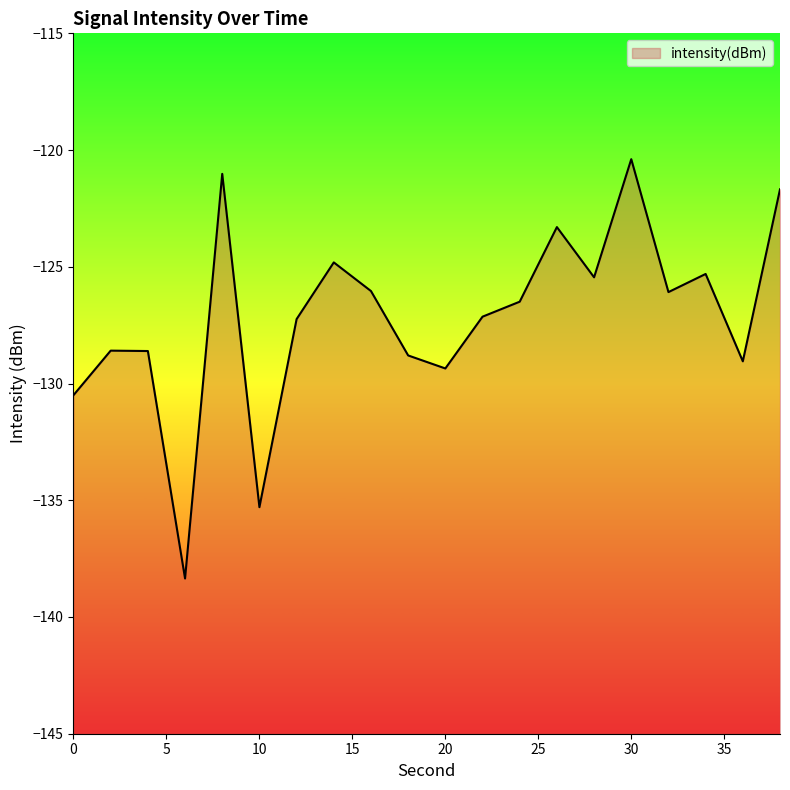

Reading left to right, what are all the values shown in this chart?

-130.5	-128.6	-128.6	-138.4	-121.0	-135.3	-127.2	-124.8	-126.0	-128.8	-129.4	-127.1	-126.5	-123.3	-125.5	-120.4	-126.1	-125.3	-129.0	-121.7